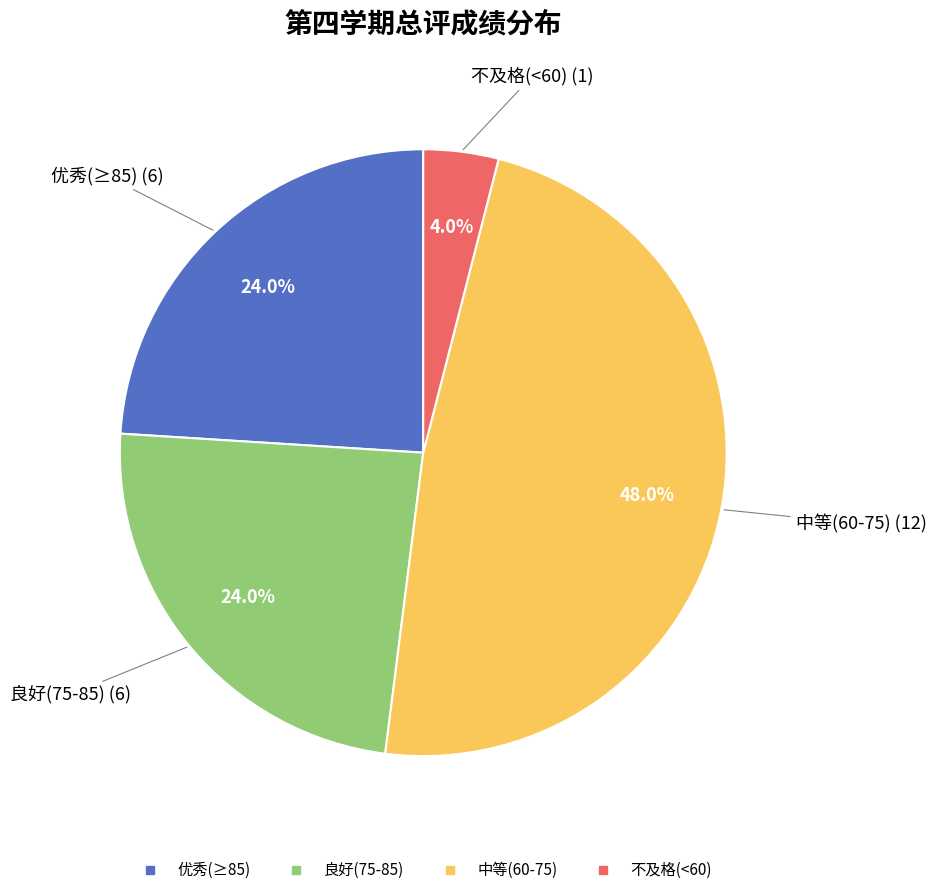

Is there a majority slice in this chart?

No